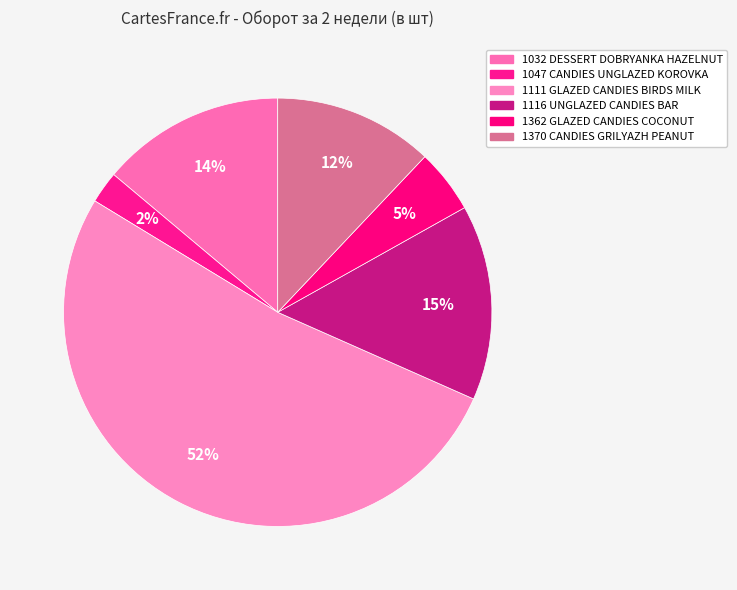

How many slices are in this pie chart?

6